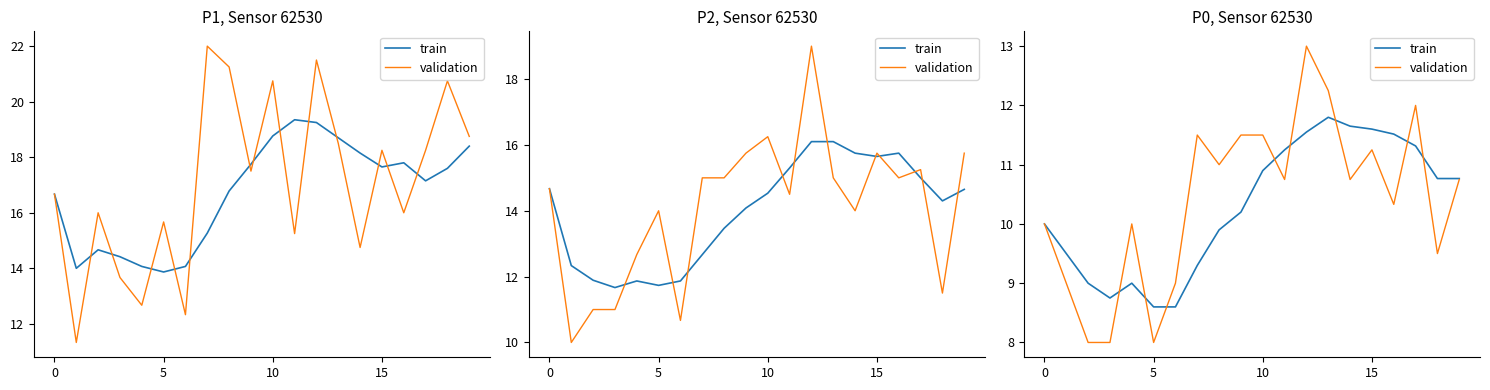

True or false: train has more than 2 points higher than both neighbors.

False